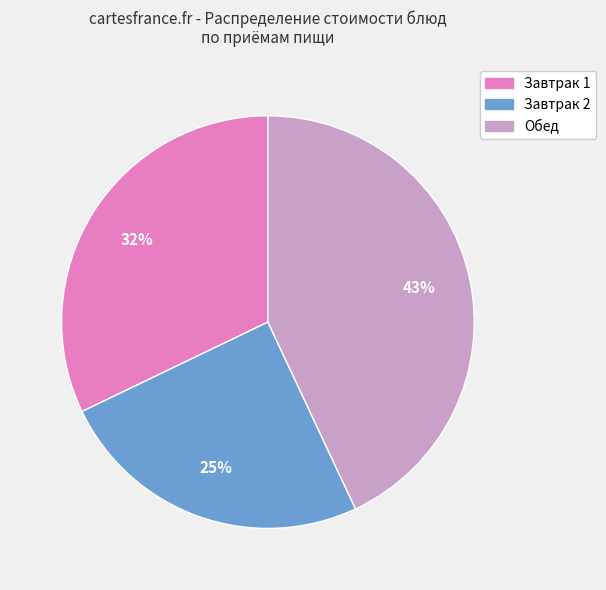

Is there any slice that represents more than half of the pie?

No